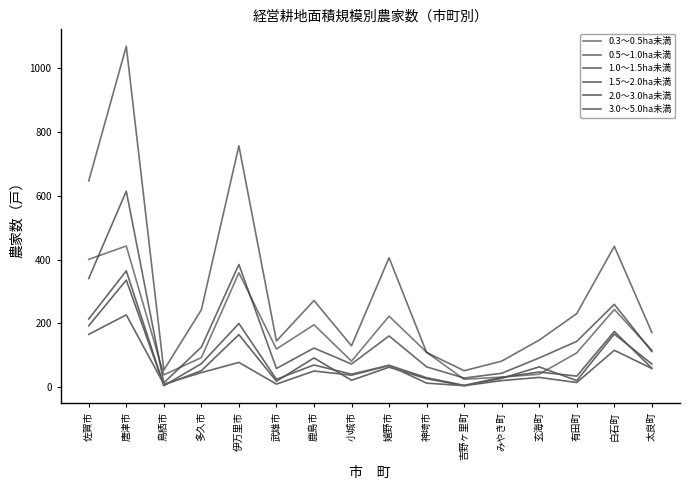

Where is the first local minimum for 3.0～5.0ha未満?

鳥栖市